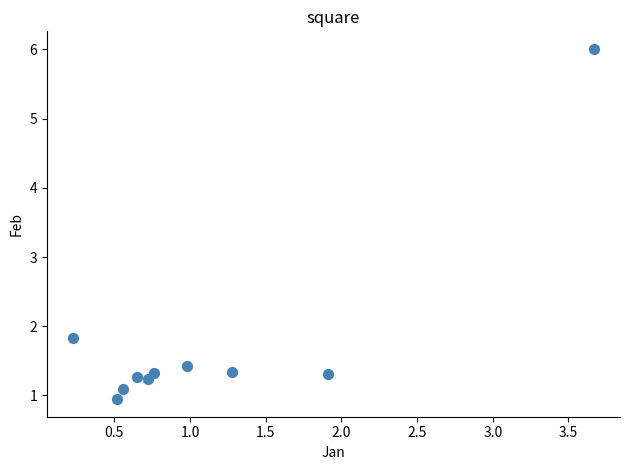

What is the average X value?

1.1